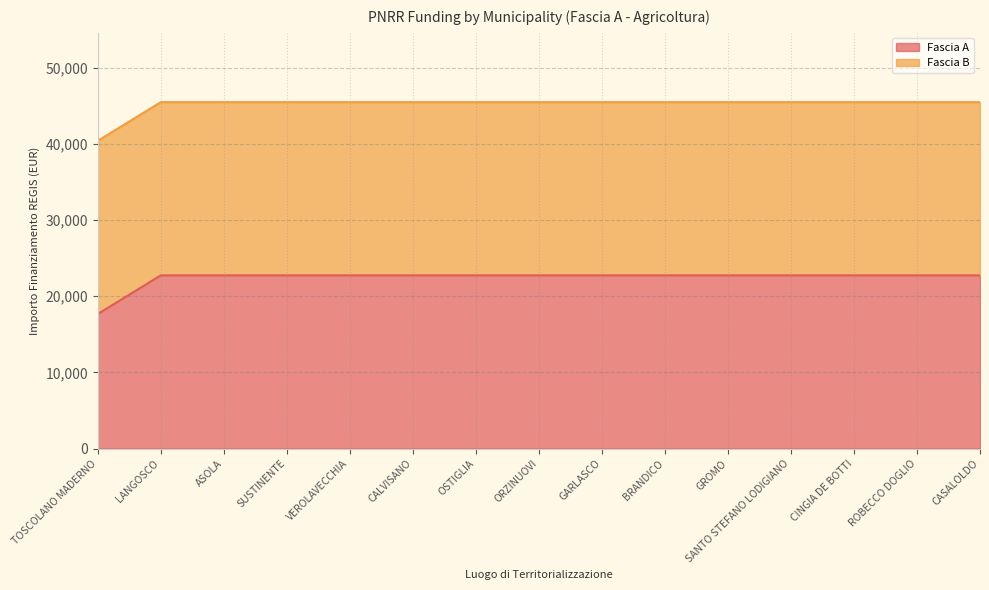

What is the value of the 1st point from the left?

17674.8